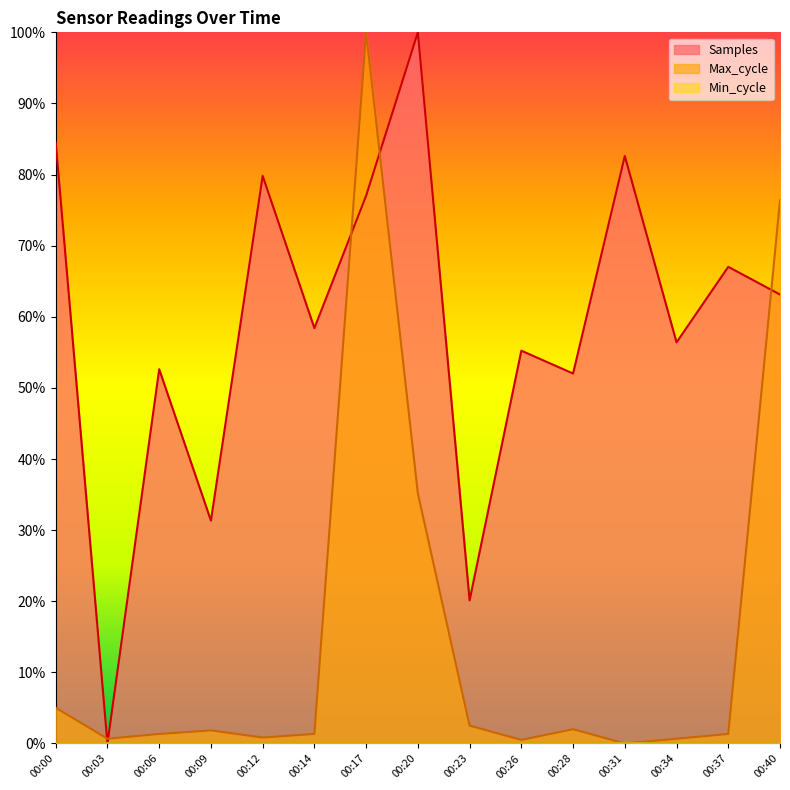

Rank the categories by Max_cycle value from highest to lowest.

00:17, 00:40, 00:20, 00:00, 00:23, 00:28, 00:09, 00:06, 00:14, 00:37, 00:12, 00:03, 00:34, 00:26, 00:31